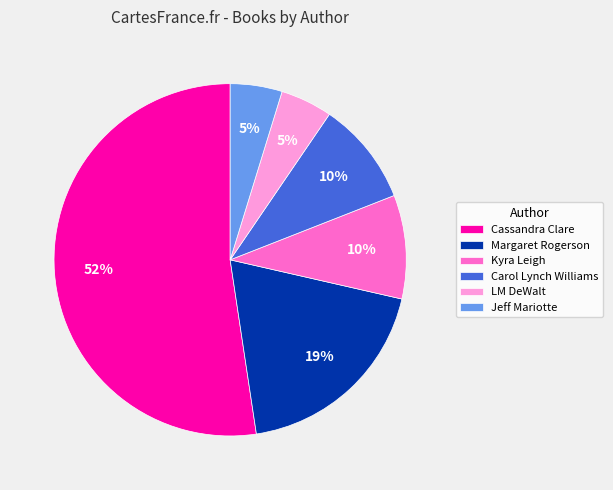

To the nearest percent, what portion does Carol Lynch Williams represent?

10%